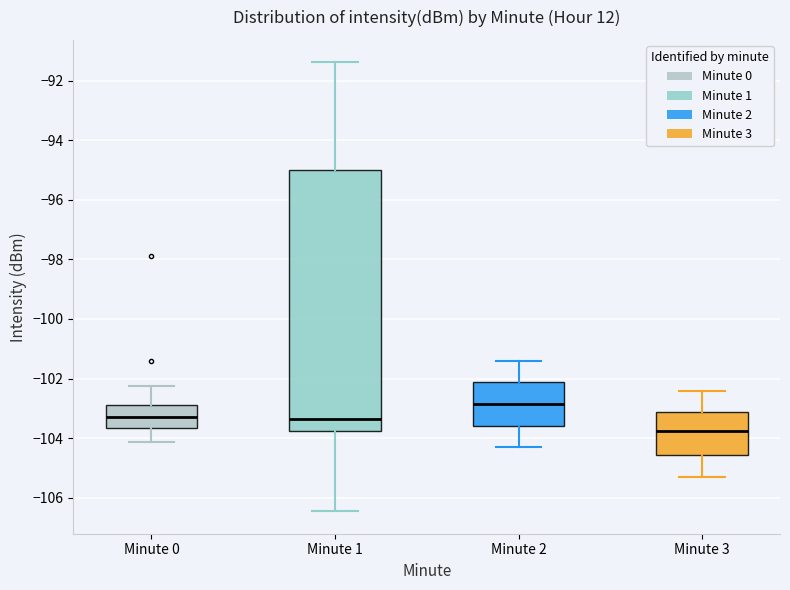

Reading left to right, transcribe this box plot: for each box, give where its median line is, the range the box spans, and where its two whiskers end, as read against the y-axis. The values are not printed on the chart, so give them approximately, as read against the axis.

Minute 0: median -103.4, box -103.6 to -102.8, whiskers -104.2 to -102.2
Minute 1: median -103.4, box -103.8 to -95.0, whiskers -106.4 to -91.4
Minute 2: median -102.8, box -103.6 to -102.2, whiskers -104.2 to -101.4
Minute 3: median -103.8, box -104.6 to -103.2, whiskers -105.2 to -102.4